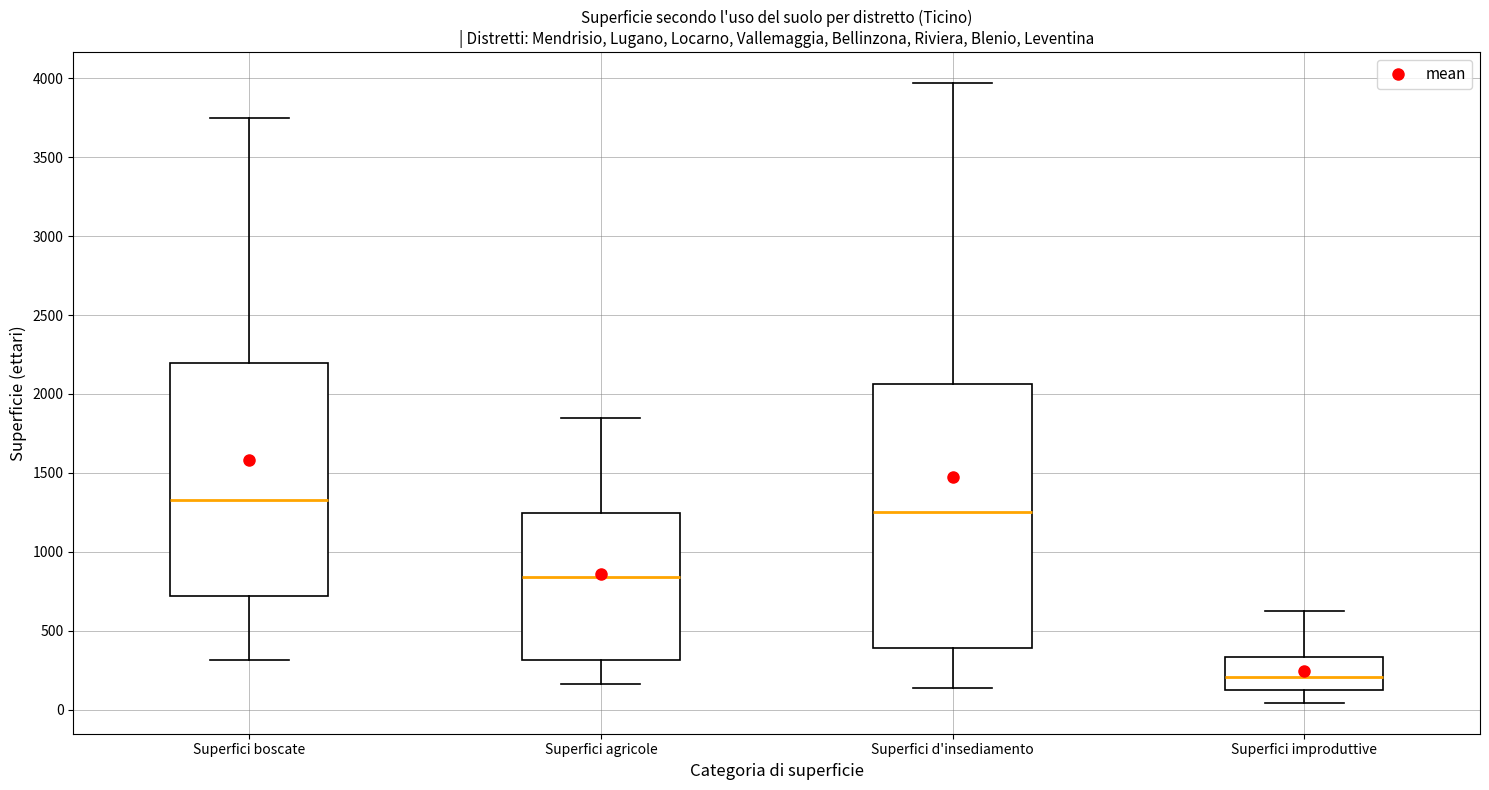

Which box's median line is the lowest?

Superfici improduttive